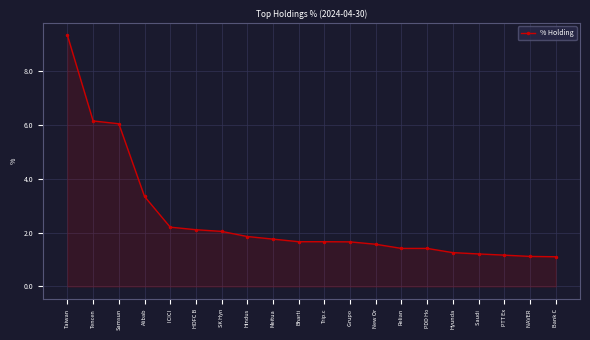

Reading left to right, what are all the values shown in this chart?

9.3	6.2	6.0	3.3	2.2	2.1	2.0	1.9	1.8	1.7	1.7	1.7	1.6	1.4	1.4	1.3	1.2	1.2	1.1	1.1